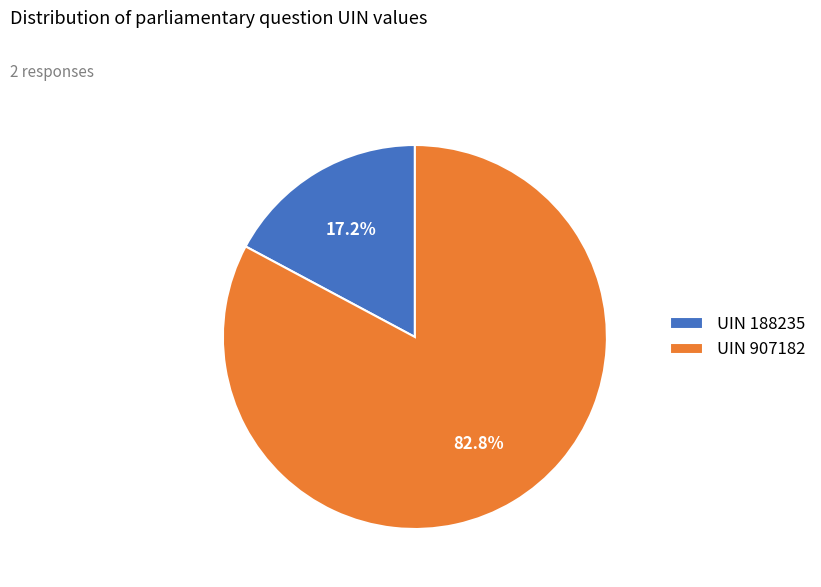

What portion of the pie excludes UIN 907182?

17.2%